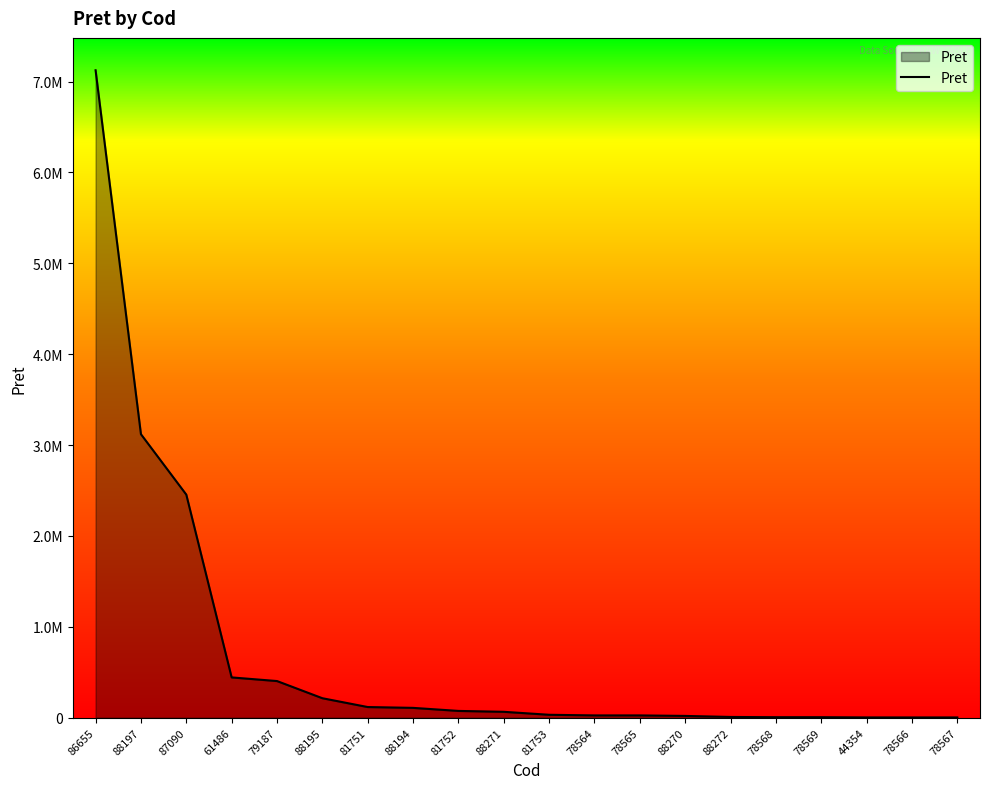

Rank the categories by value from lowest to highest.

78566, 78567, 44354, 78568, 78569, 88272, 88270, 78564, 78565, 81753, 88271, 81752, 88194, 81751, 88195, 79187, 61486, 87090, 88197, 86655